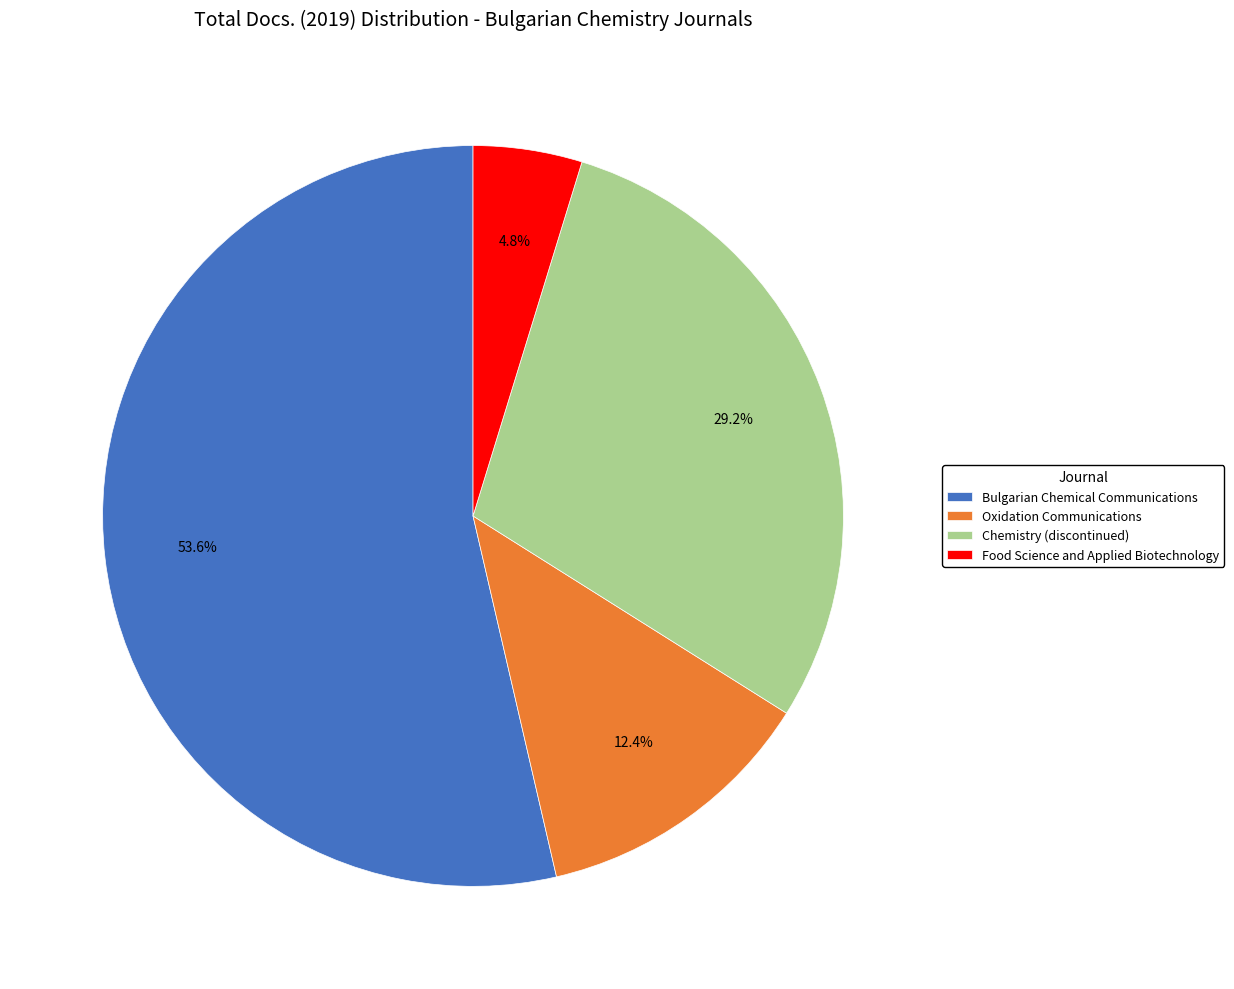

True or false: Bulgarian Chemical Communications accounts for 54% of the total.

True